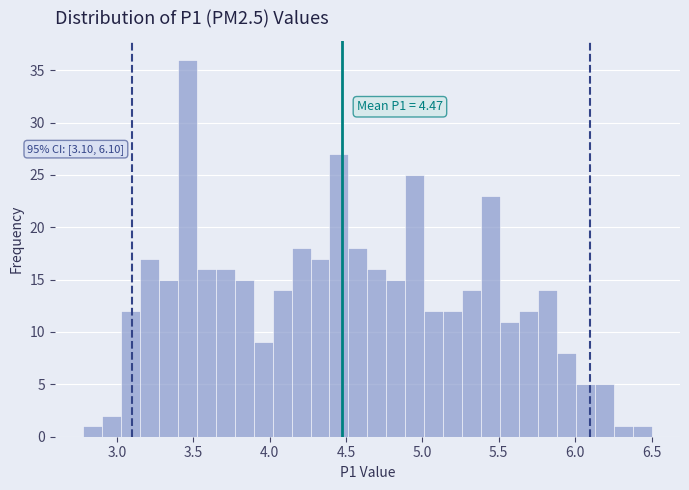

Around what value on the x-axis is the tallest bar? Give the approximate position of its centre, as read against the axis.

3.45